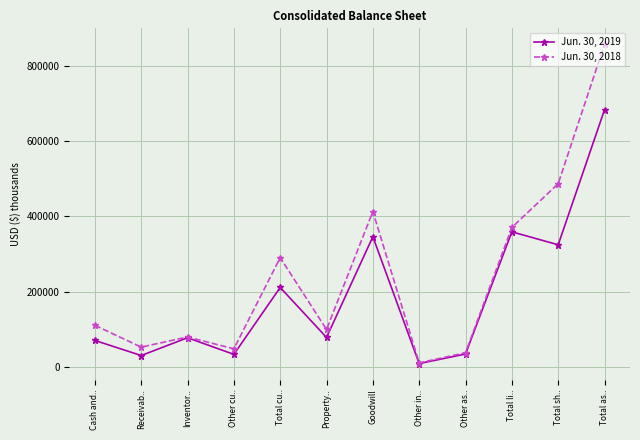

Is it true that Jun. 30, 2018 equals 741357 at Goodwill?

False